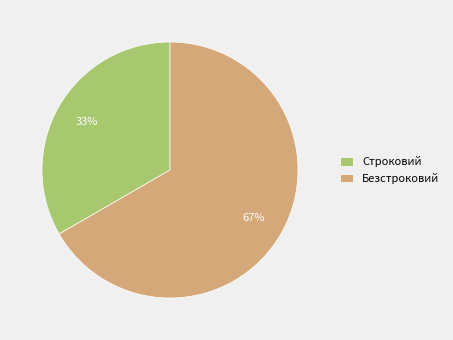

Approximately how many times larger is the value at Безстроковий compared to Строковий?

2.0